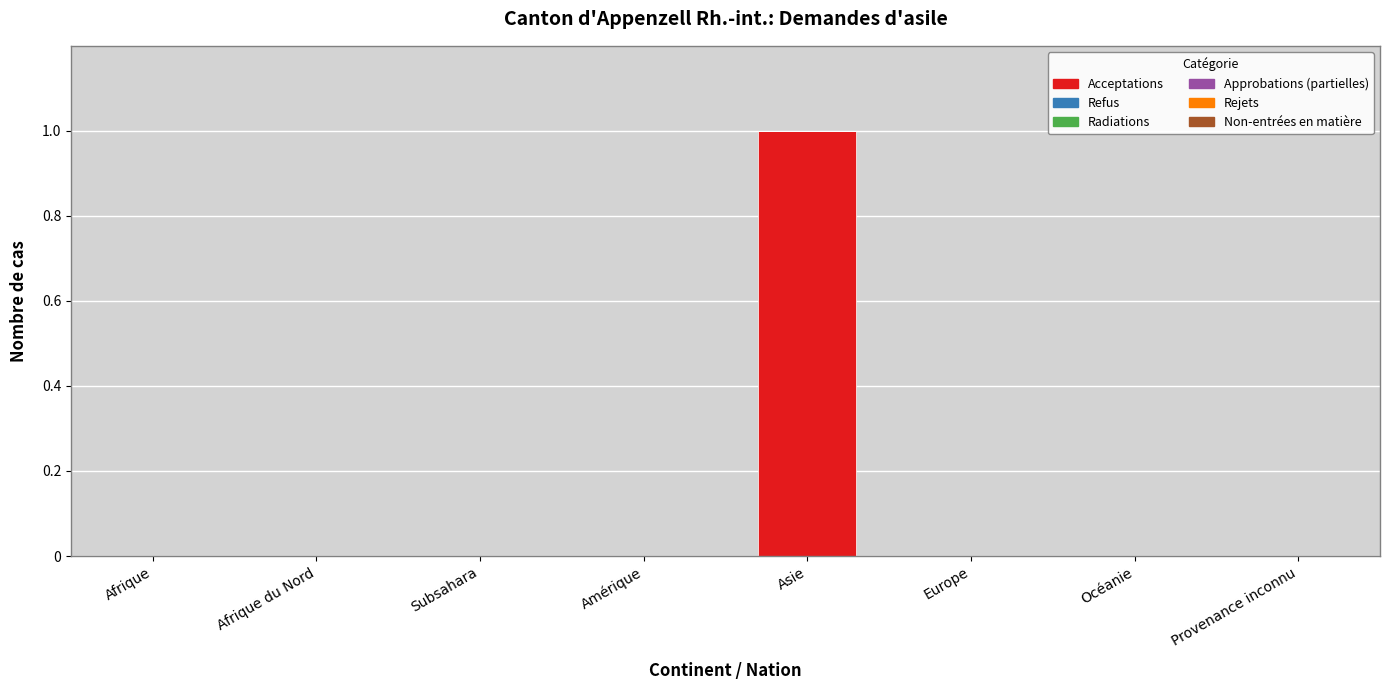

Reading right to left, transcribe all the data shown in this chart.

Provenance inconnu=0	Océanie=0	Europe=0	Asie=1	Amérique=0	Subsahara=0	Afrique du Nord=0	Afrique=0